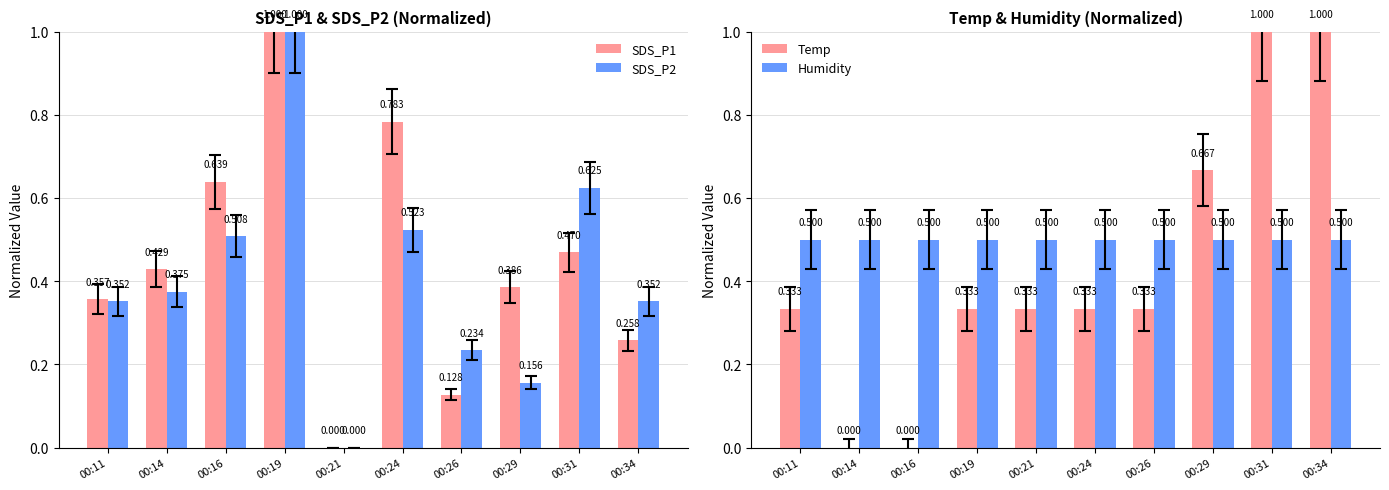

Which category has the highest value in the Humidity series?

00:11